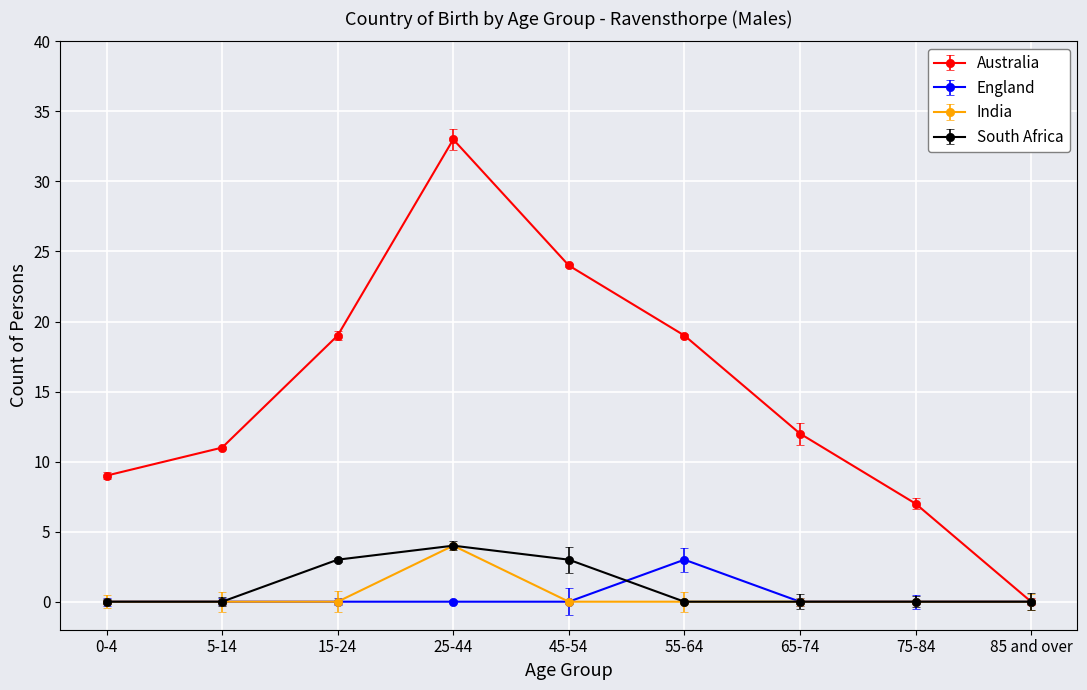

Between 65-74 and 85 and over, which series saw the biggest shift?

Australia